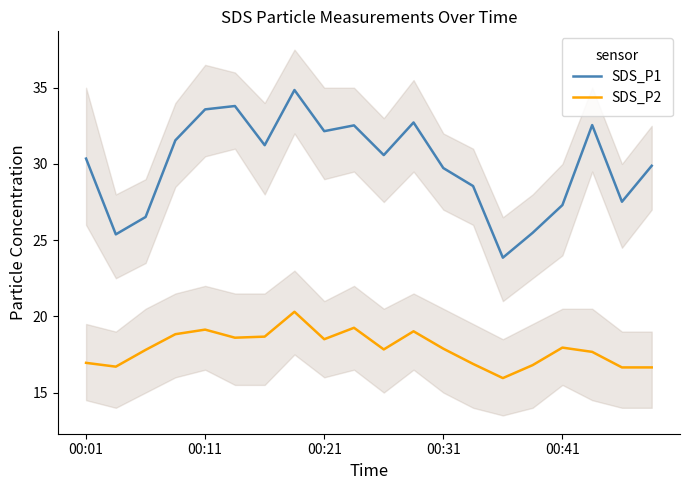

What is the approximate value of SDS_P2 at 10?

17.8